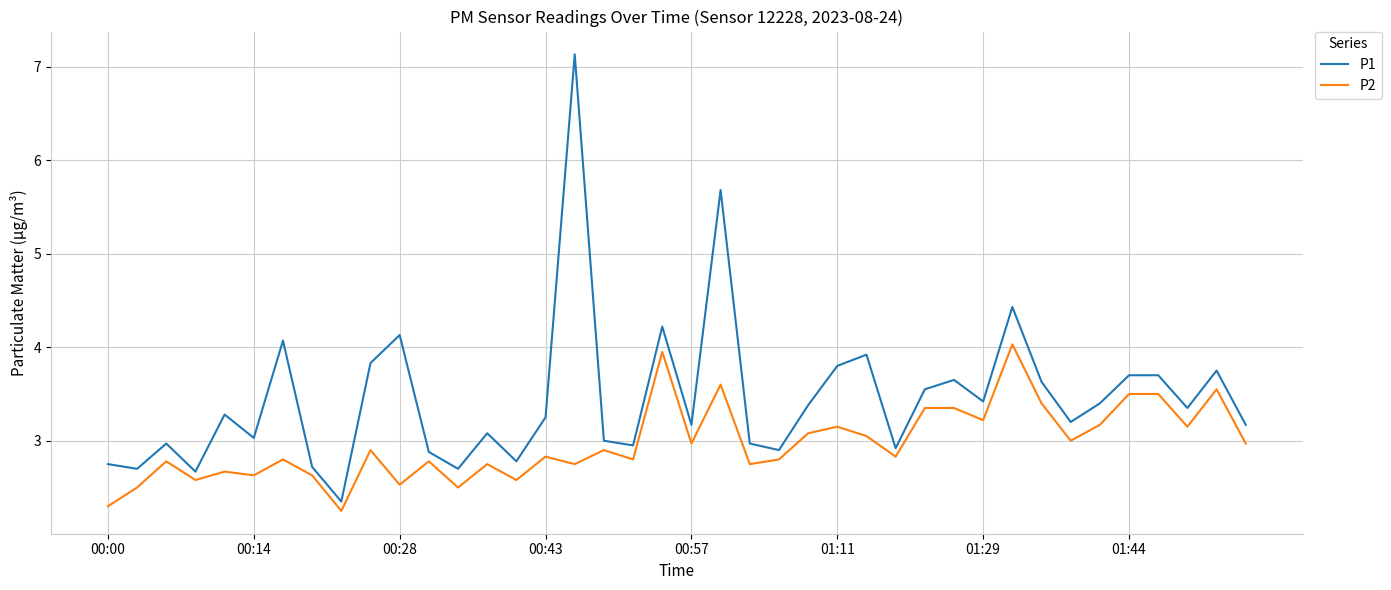

List the series in order of their overall mean, lowest first.

P2, P1